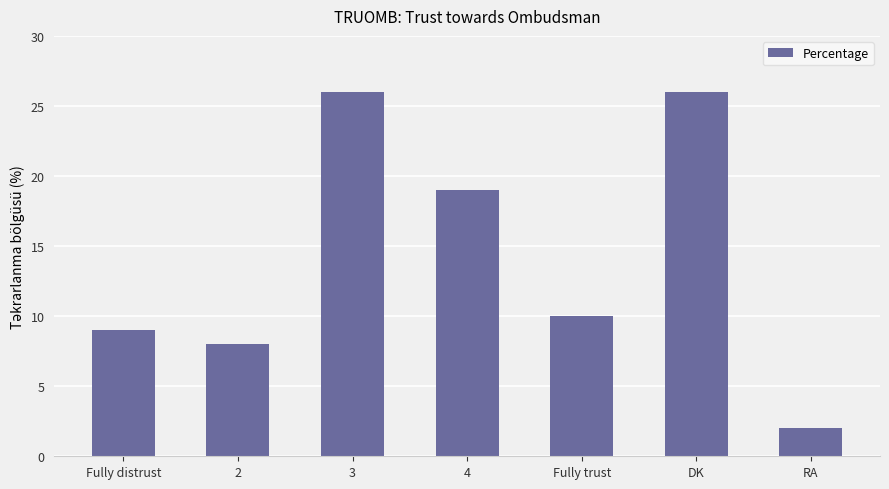

Reading right to left, list all the values displayed in this chart.

RA=2	DK=26	Fully trust=10	4=19	3=26	2=8	Fully distrust=9